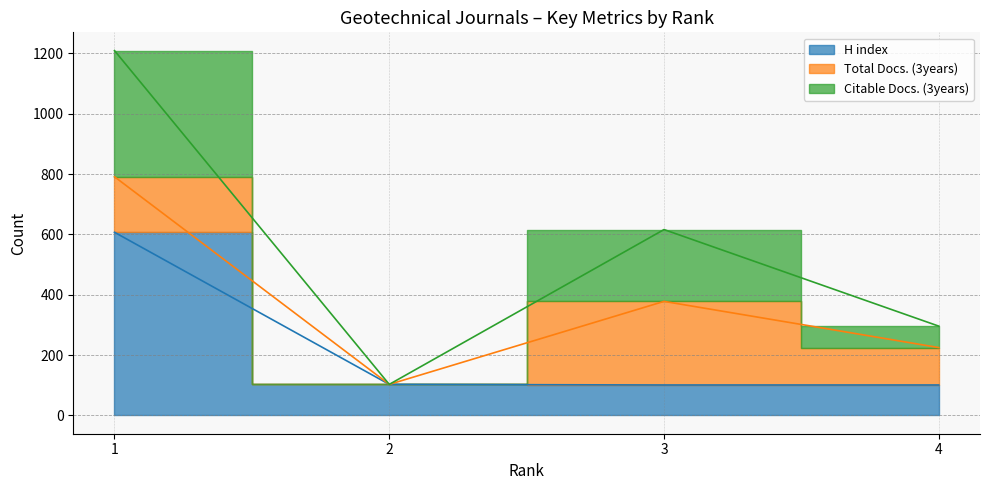

At which label does H index reach its minimum?

3